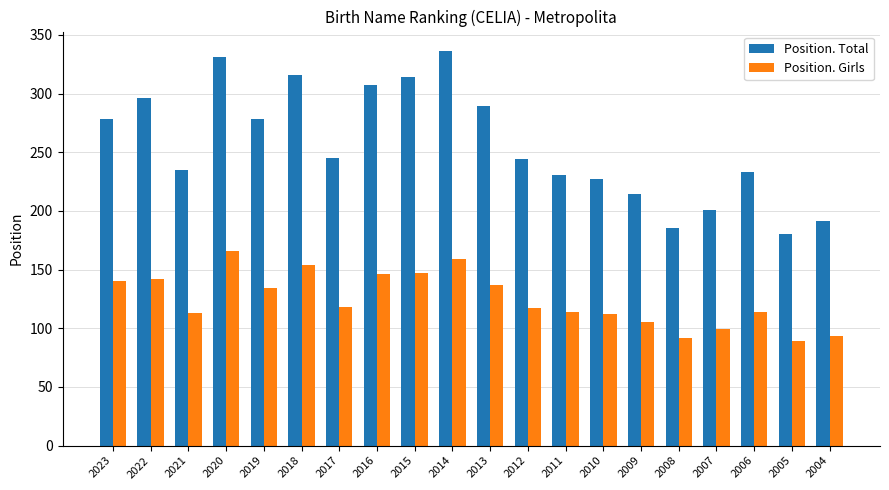

How many values in the Position. Girls series are below 118?

10